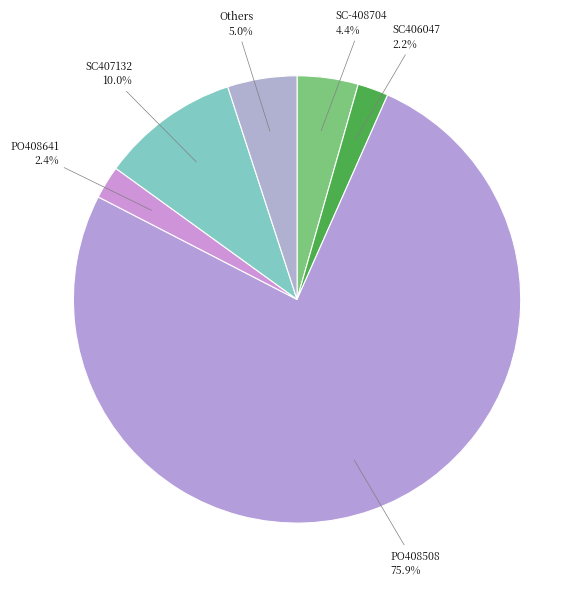

How many segments does this pie chart have?

6